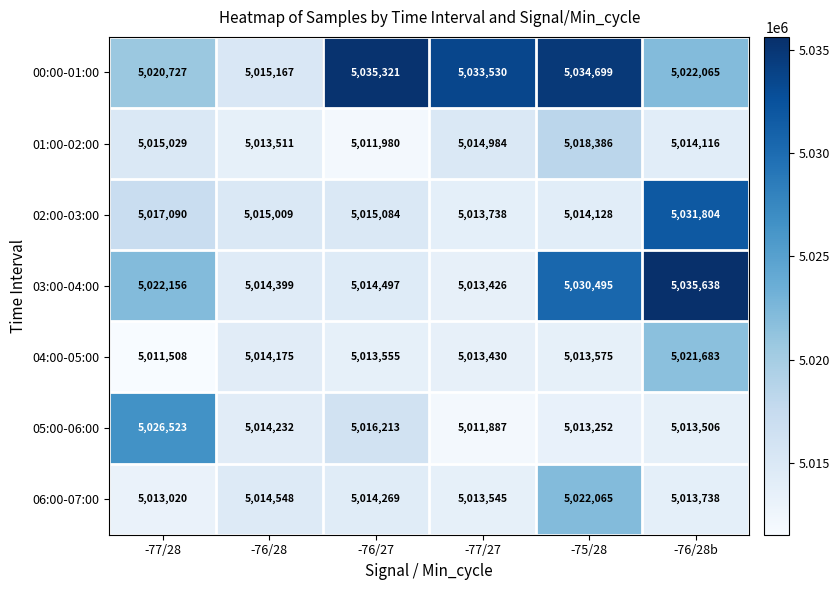

What value does the 04:00-05:00 series have at -76/27?

5013555